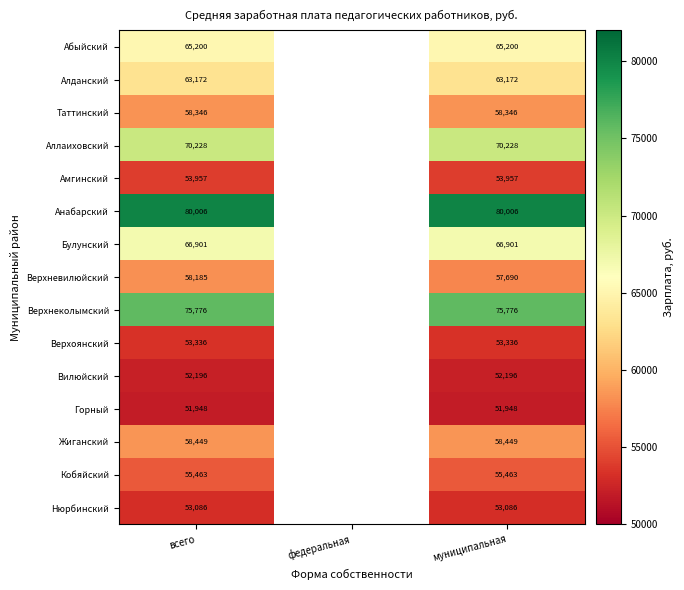

List the series in order of their peak value, highest first.

Анабарский, Верхнеколымский, Аллаиховский, Булунский, Абыйский, Алданский, Жиганский, Таттинский, Верхневилюйский, Кобяйский, Амгинский, Верхоянский, Нюрбинский, Вилюйский, Горный